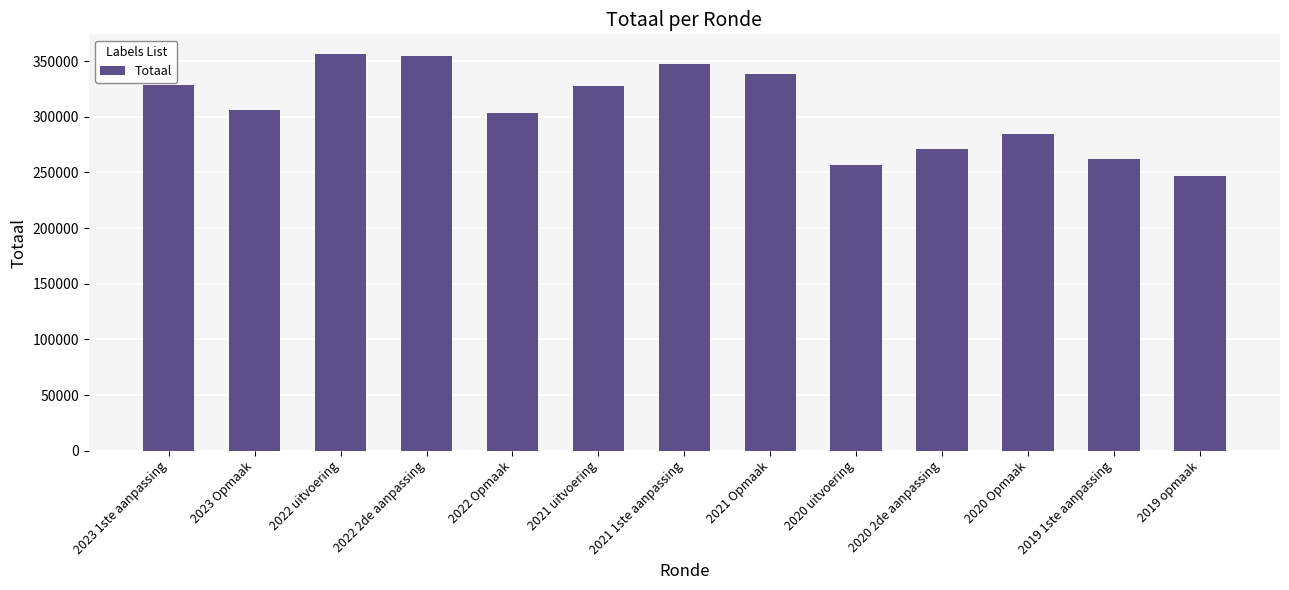

What is the approximate value at 2023 Opmaak, to the nearest 100?

306500